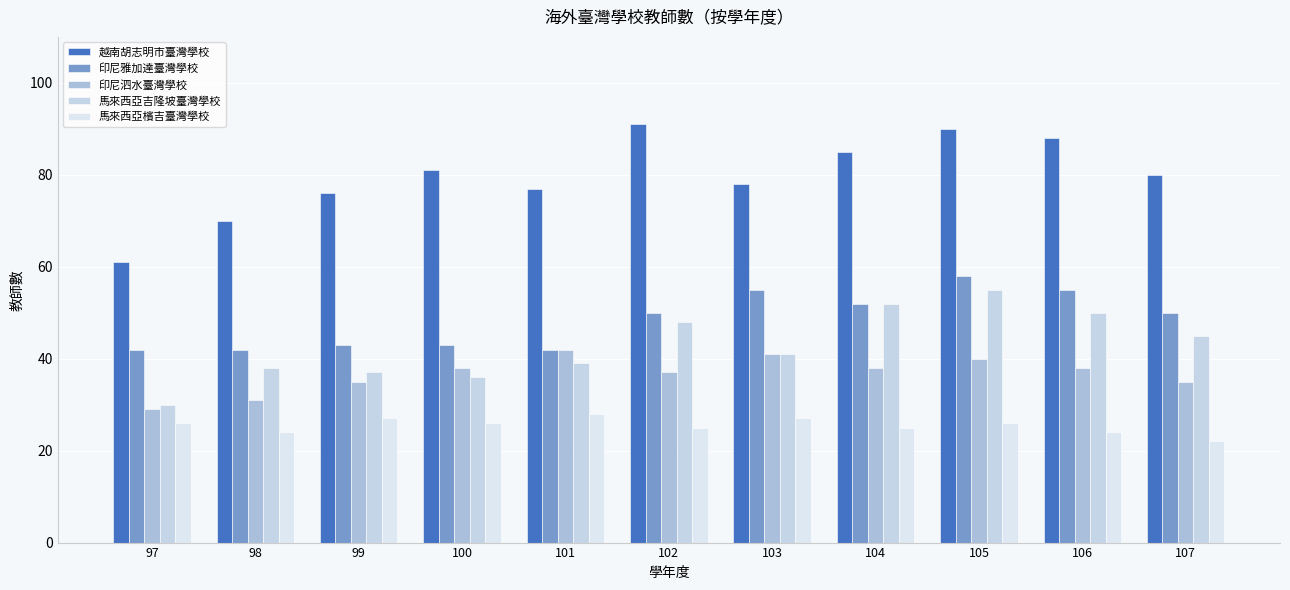

How many bars are there in total?

55